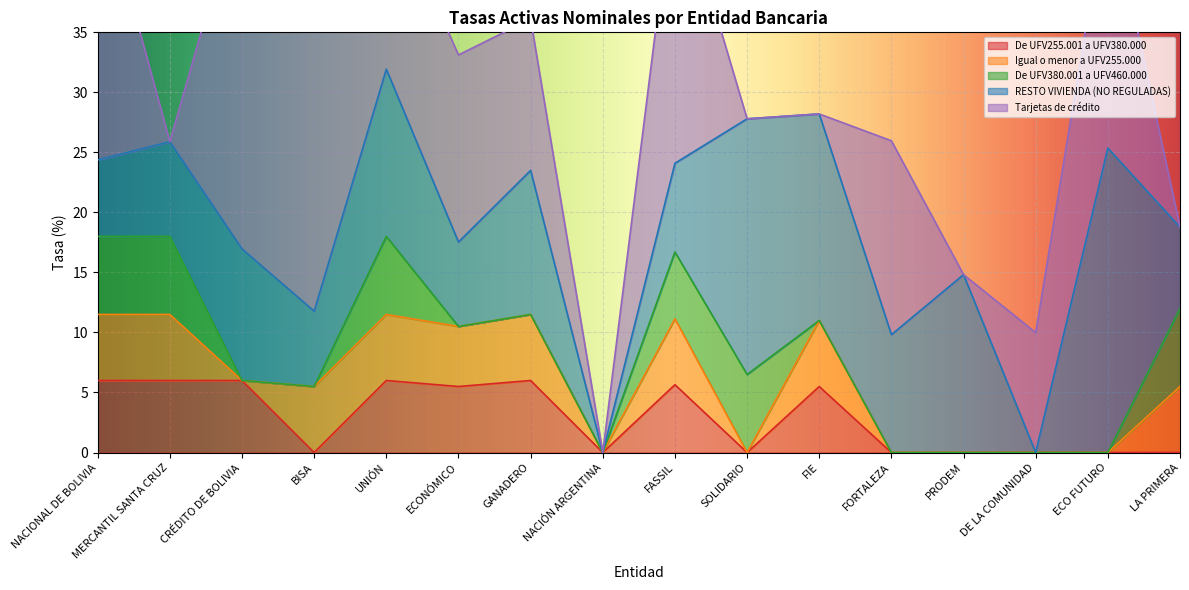

Reading right to left, list all the values displayed in this chart.

De UFV255.001 a UFV380.000: 0.0	0.0	0.0	0.0	0.0	5.5	0.0	5.7	0.0	6.0	5.5	6.0	0.0	6.0	6.0	6.0
Igual o menor a UFV255.000: 5.5	0.0	0.0	0.0	0.0	5.5	0.0	5.5	0.0	5.5	5.0	5.5	5.5	0.0	5.5	5.5
De UFV380.001 a UFV460.000: 6.5	0.0	0.0	0.0	0.0	0.0	6.5	5.6	0.0	0.0	0.0	6.5	0.0	0.0	6.5	6.5
RESTO VIVIENDA (NO REGULADAS): 6.8	25.4	0.0	14.8	9.8	17.2	21.3	7.4	0.0	12.0	7.0	13.9	6.3	11.0	7.9	6.4
Tarjetas de crédito: 0.0	21.2	10.0	0.0	16.1	0.0	0.0	24.0	0.0	12.6	15.6	14.7	25.3	30.0	0.0	23.6